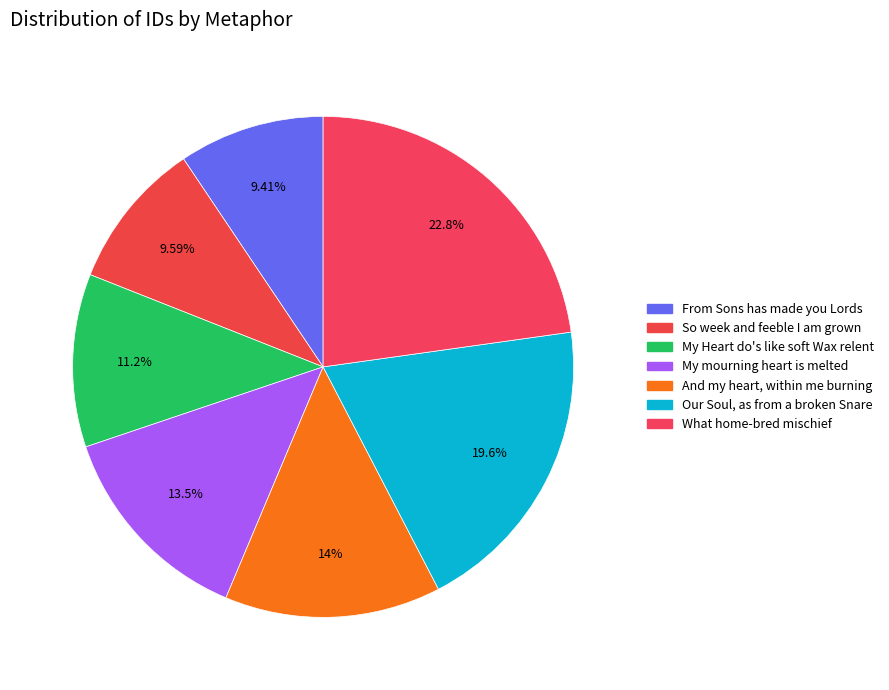

How many segments does this pie chart have?

7